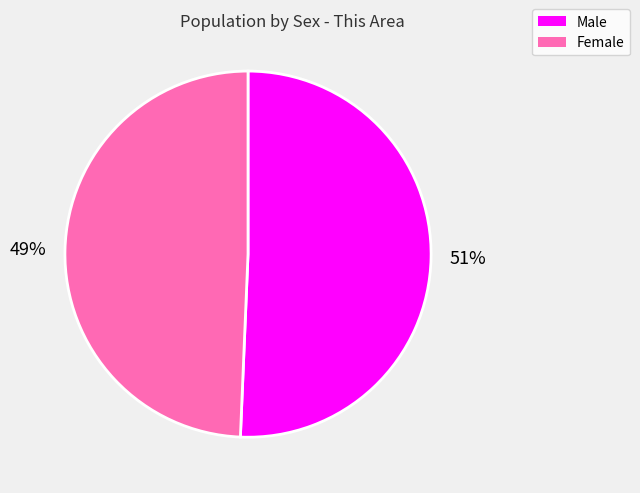

What is the ratio of the value at Female to the value at Male?

1.0